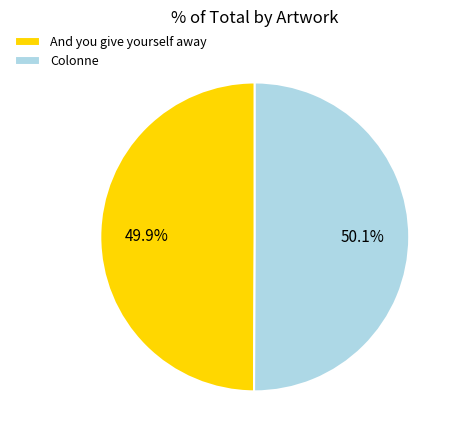

Is there a majority slice in this chart?

Yes